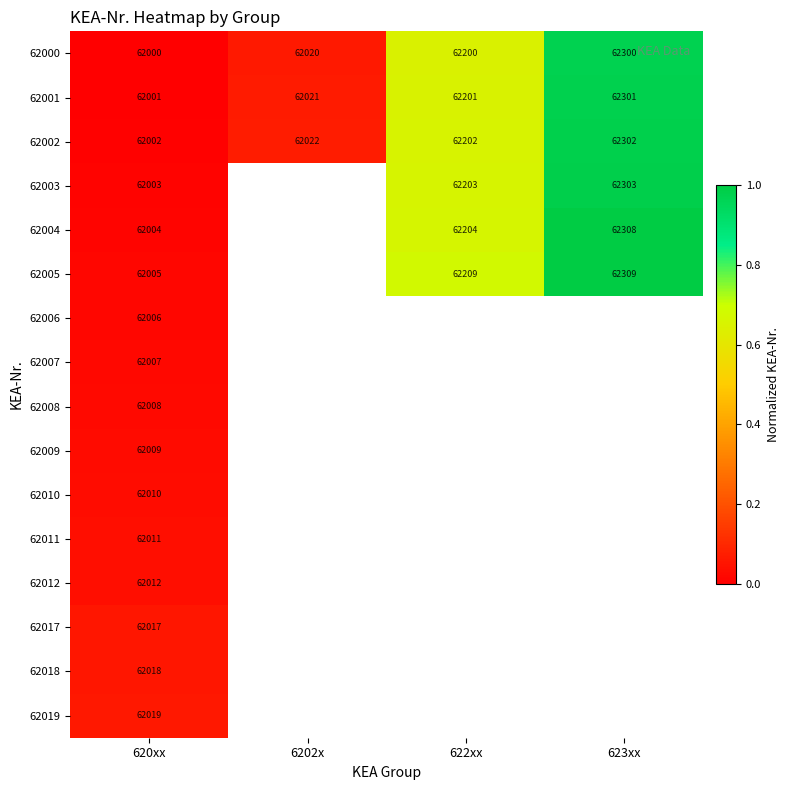

What is the approximate value of 62000 at 623xx, to the nearest 50?

62300